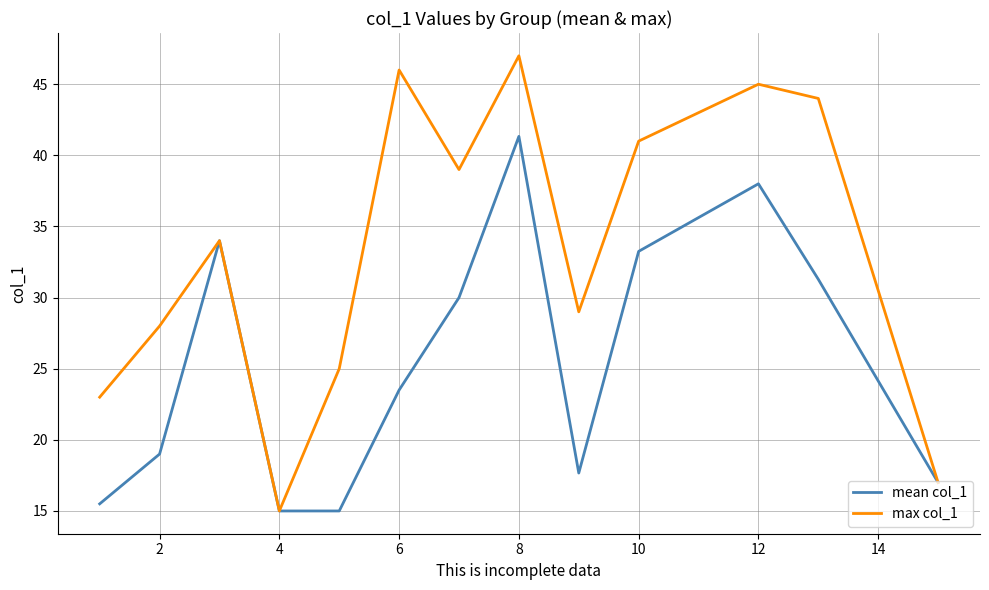

What is the greatest value displayed?

47.0